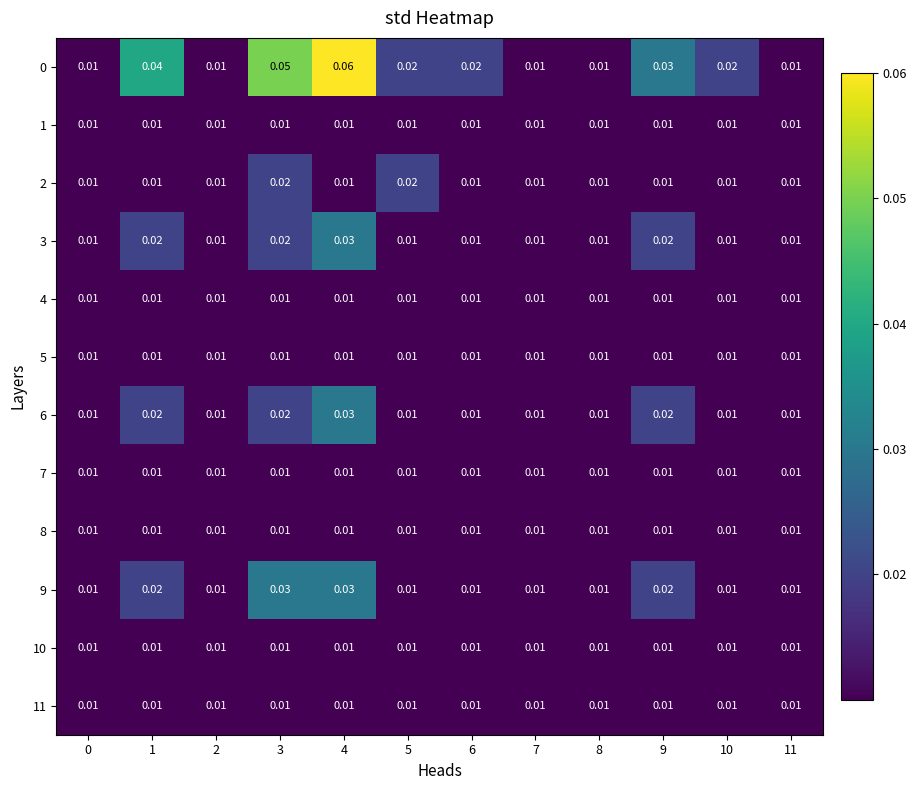

Is the value of 9 at 1 greater than the value of 11 at 3?

Yes